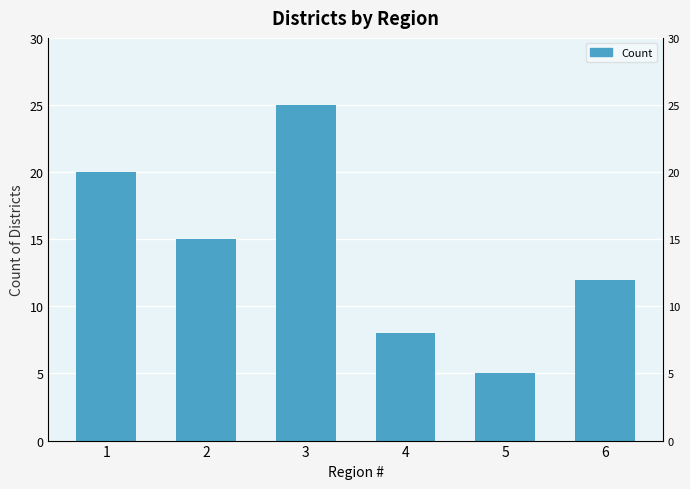

List the labels in order of value, largest first.

3, 1, 2, 6, 4, 5